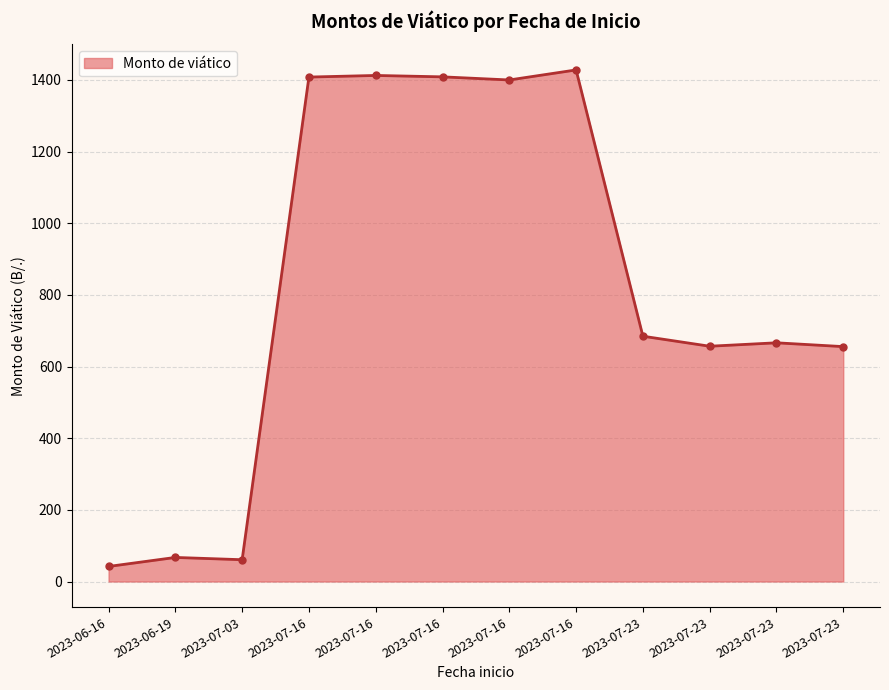

How many values exceed 684?

6